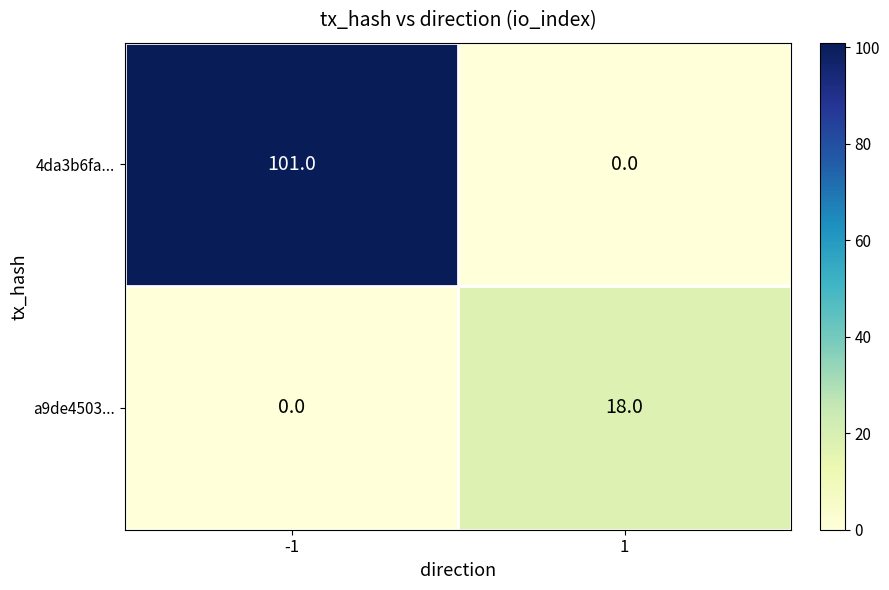

Rank the series at -1 from lowest to highest value.

a9de4503..., 4da3b6fa...